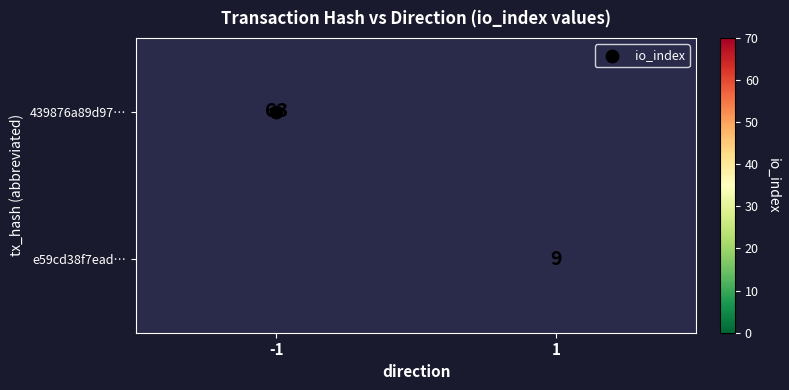

At which category is the sum across all series the highest?

-1